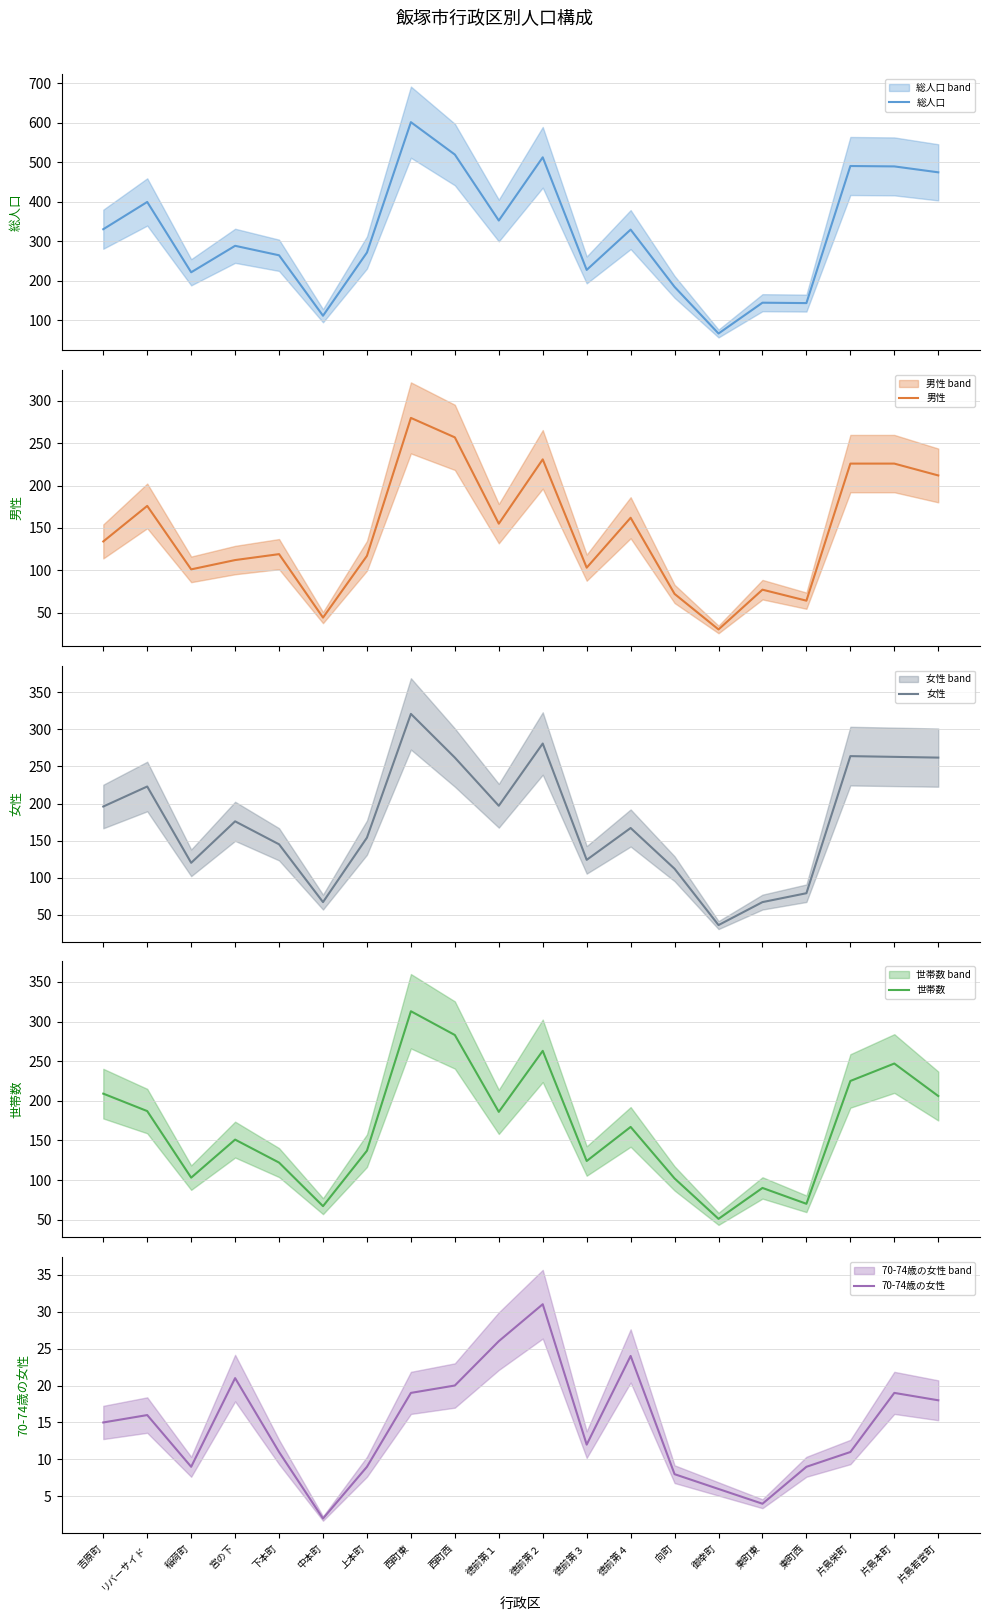

What is the difference between the maximum and minimum values in the 総人口 series?

535